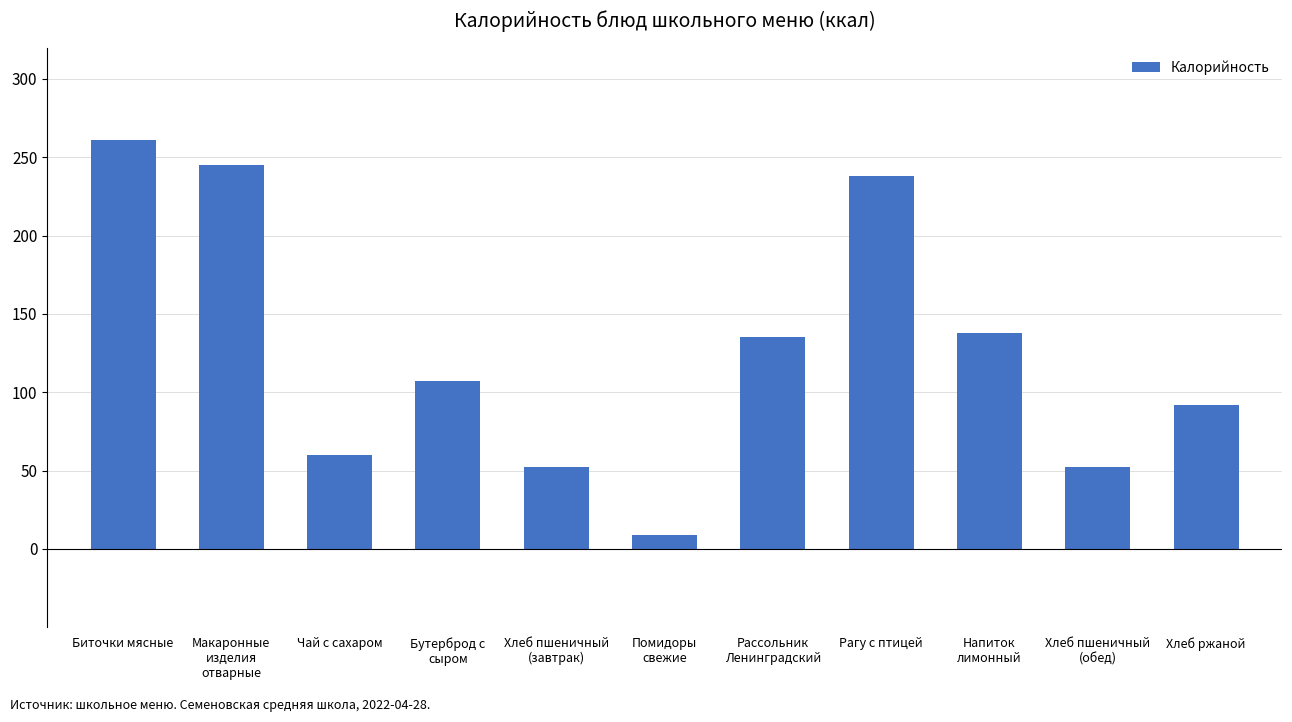

Which has a higher value, Бутерброд с
сыром or Рагу с птицей?

Рагу с птицей